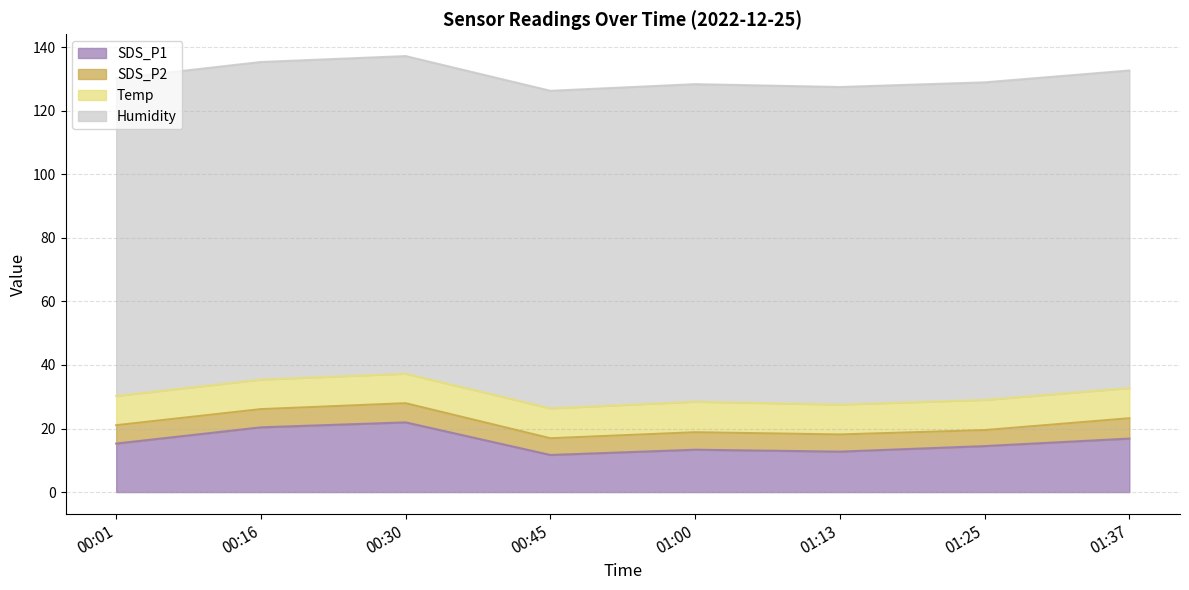

The SDS_P1 series shows 14.5 at 01:25. True or false?

True